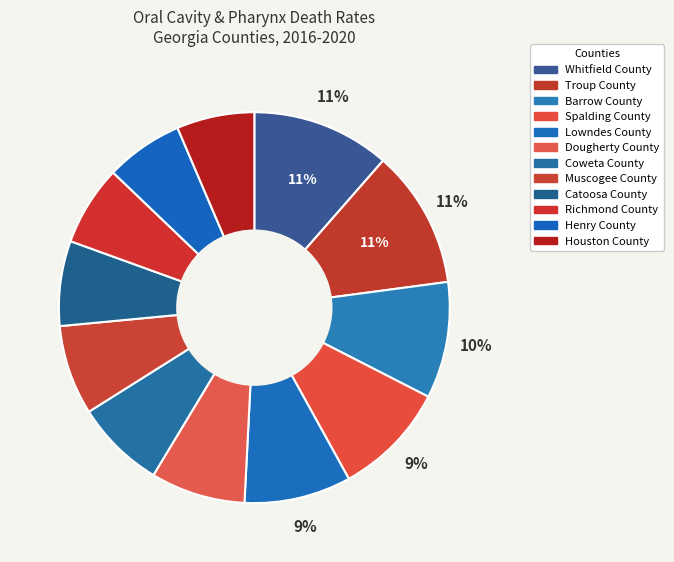

To the nearest percent, what portion does Coweta County represent?

7%